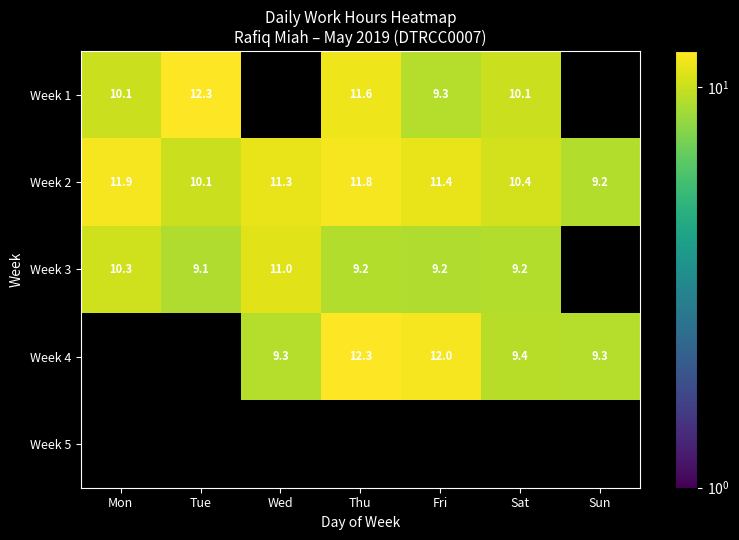

What is the minimum value shown in the chart?

9.1